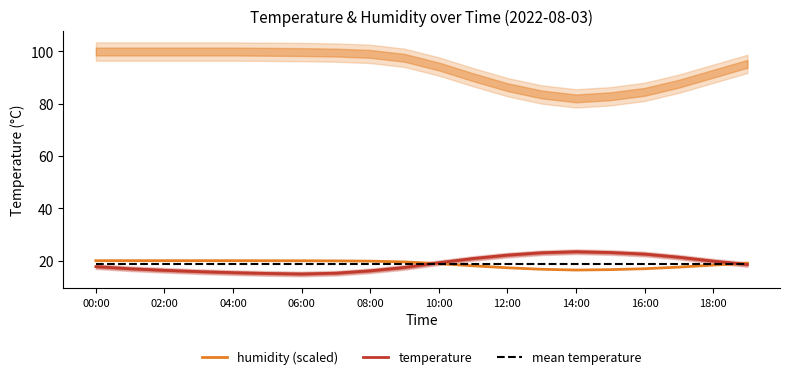

Does the chart have visible grid lines?

No